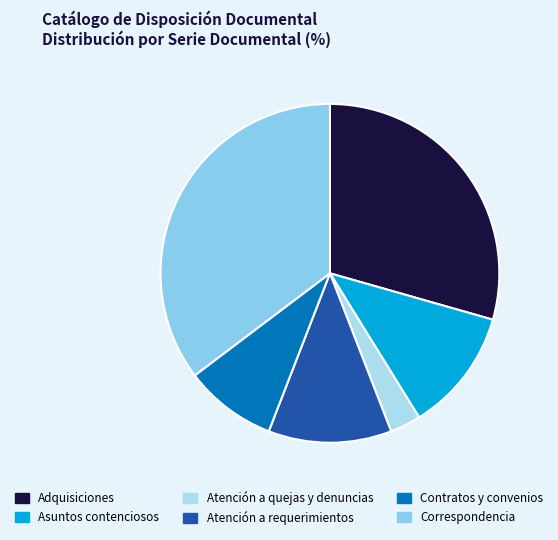

Rank the categories by value from lowest to highest.

Atención a quejas y denuncias, Contratos y convenios, Asuntos contenciosos, Atención a requerimientos, Adquisiciones, Correspondencia